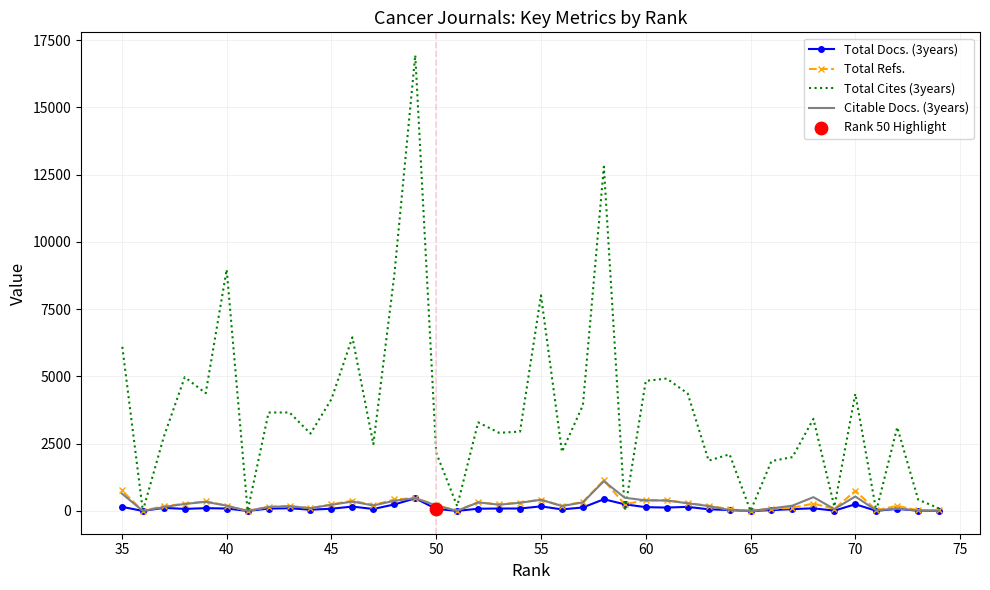

What are all the series names shown in the legend?

Total Docs. (3years), Total Refs., Total Cites (3years), Citable Docs. (3years)